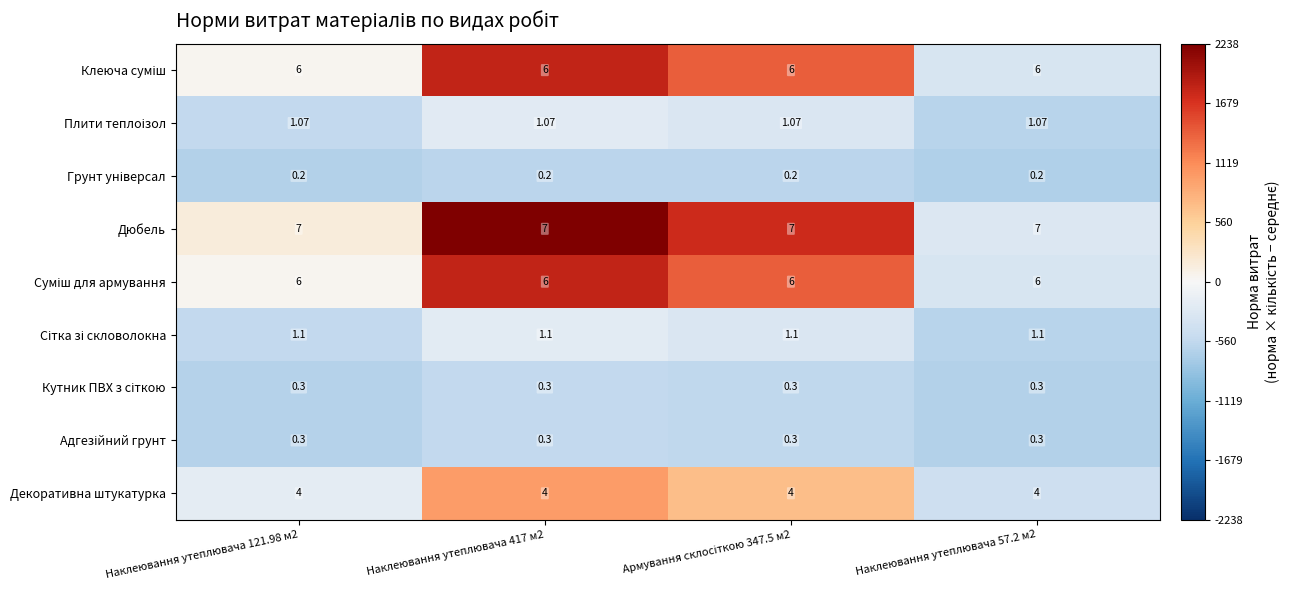

Which series has the largest total across all categories?

Дюбель